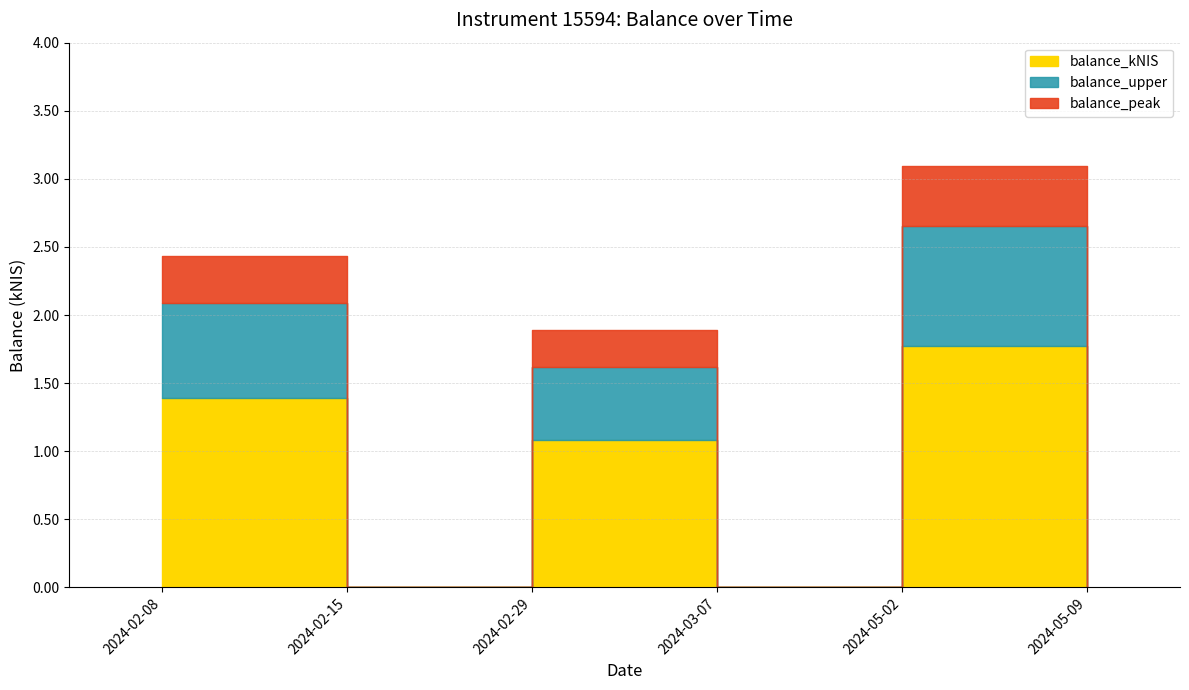

How many values are below 1?

3